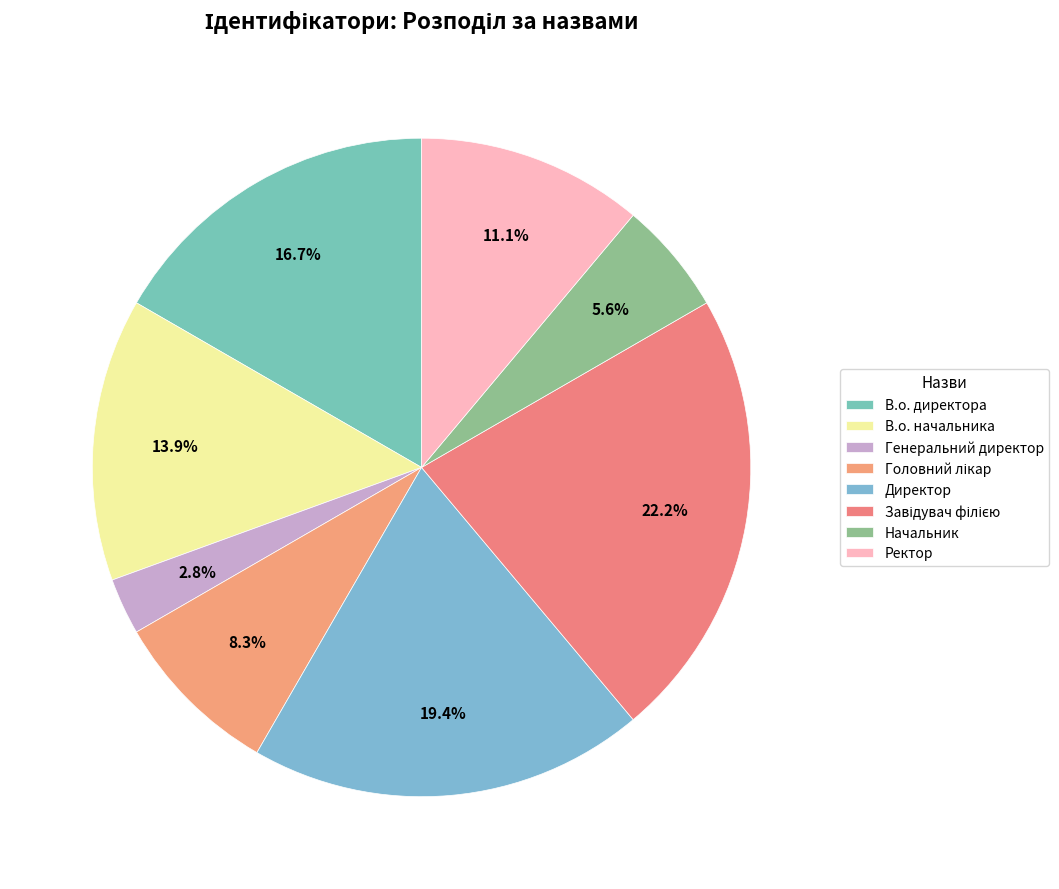

What is the change in value from В.о. начальника to Ректор?

-1